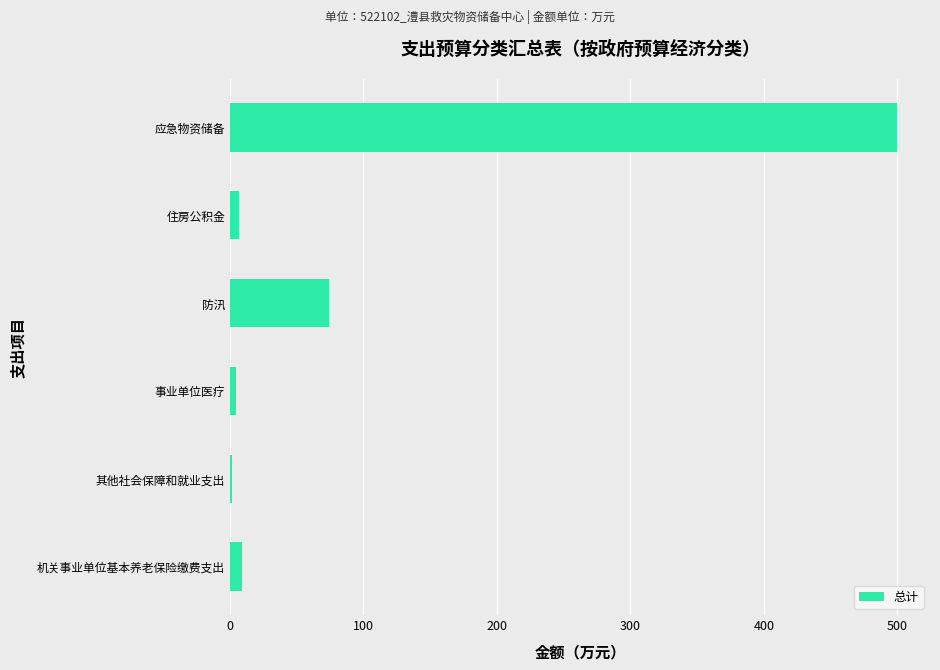

Which label corresponds to the largest value in the chart?

应急物资储备